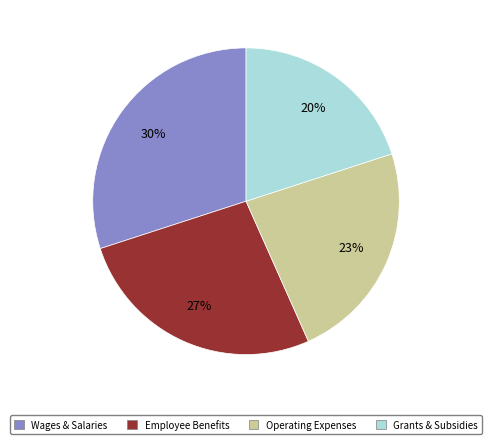

Rank the categories by value from highest to lowest.

Wages & Salaries, Employee Benefits, Operating Expenses, Grants & Subsidies